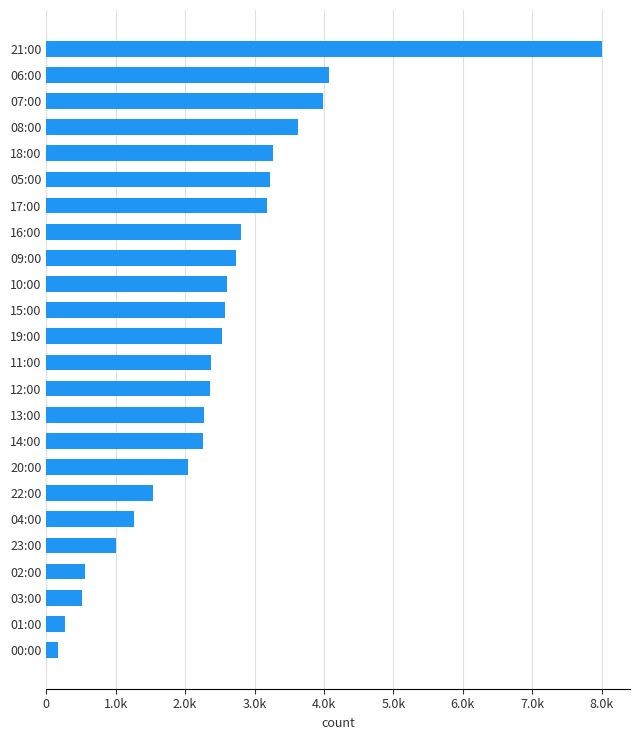

What is the greatest value displayed?

8007